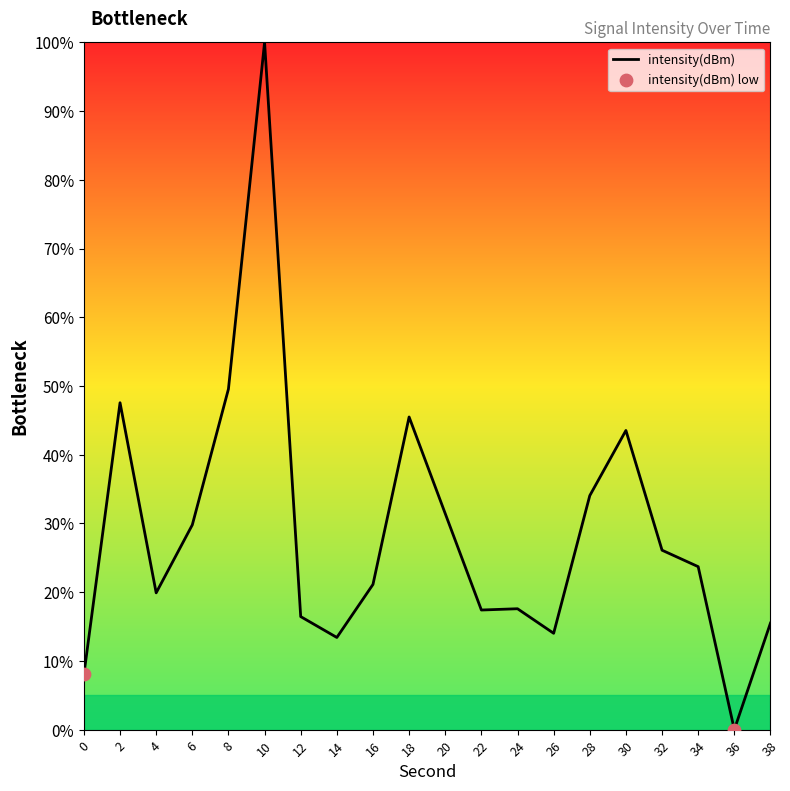

What is the change in value from 0 to 20?

+23.4